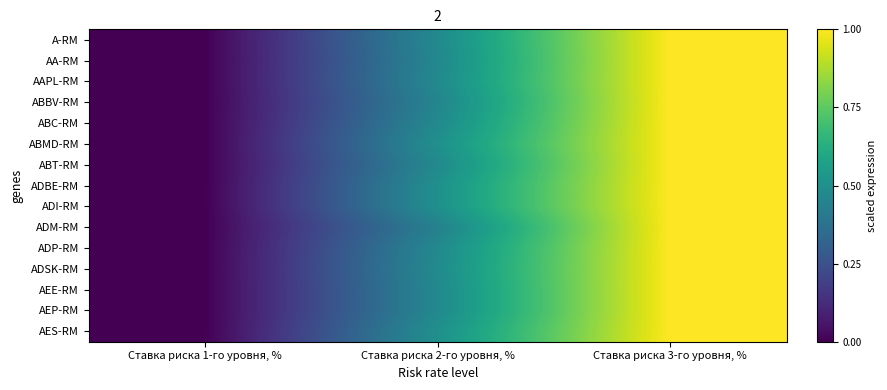

Between Ставка риска 3-го уровня, % and Ставка риска 1-го уровня, %, which is larger?

Ставка риска 3-го уровня, %